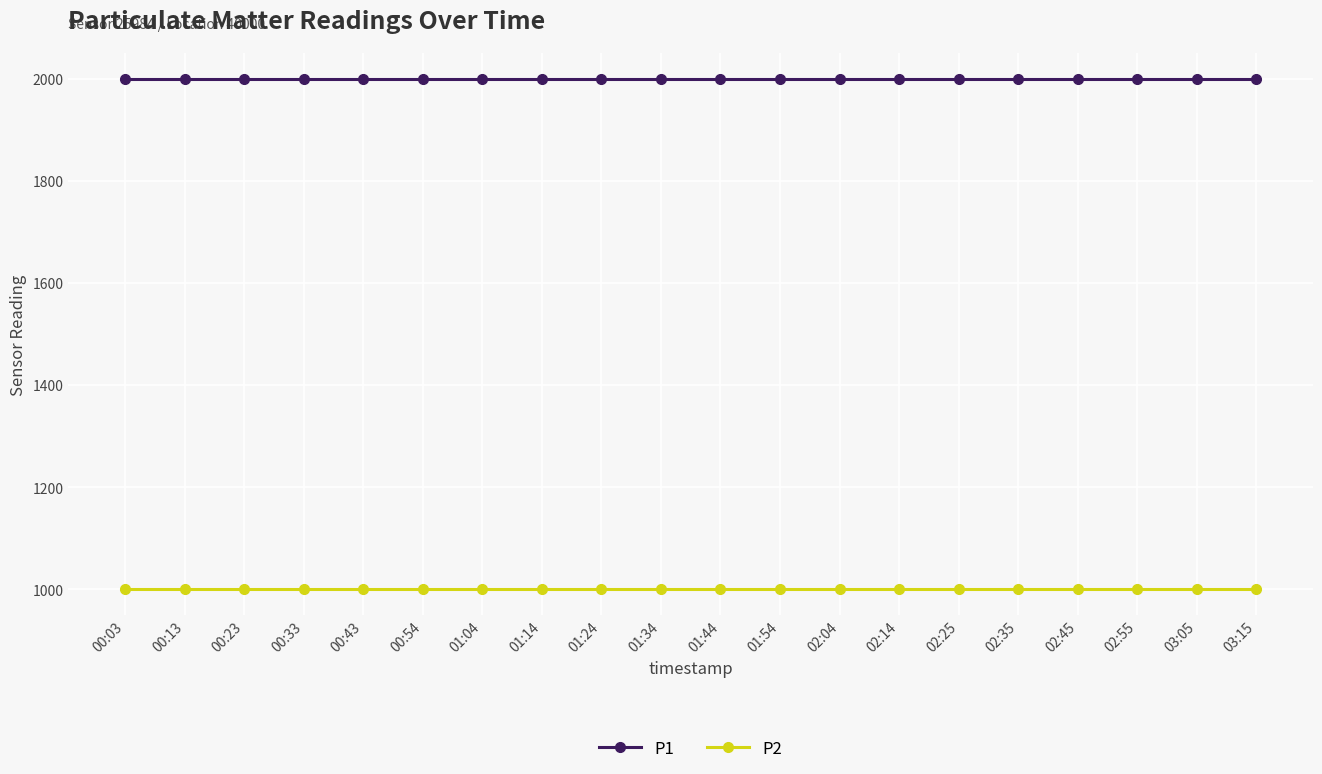

Rank the series by their maximum value, from lowest to highest.

P2, P1